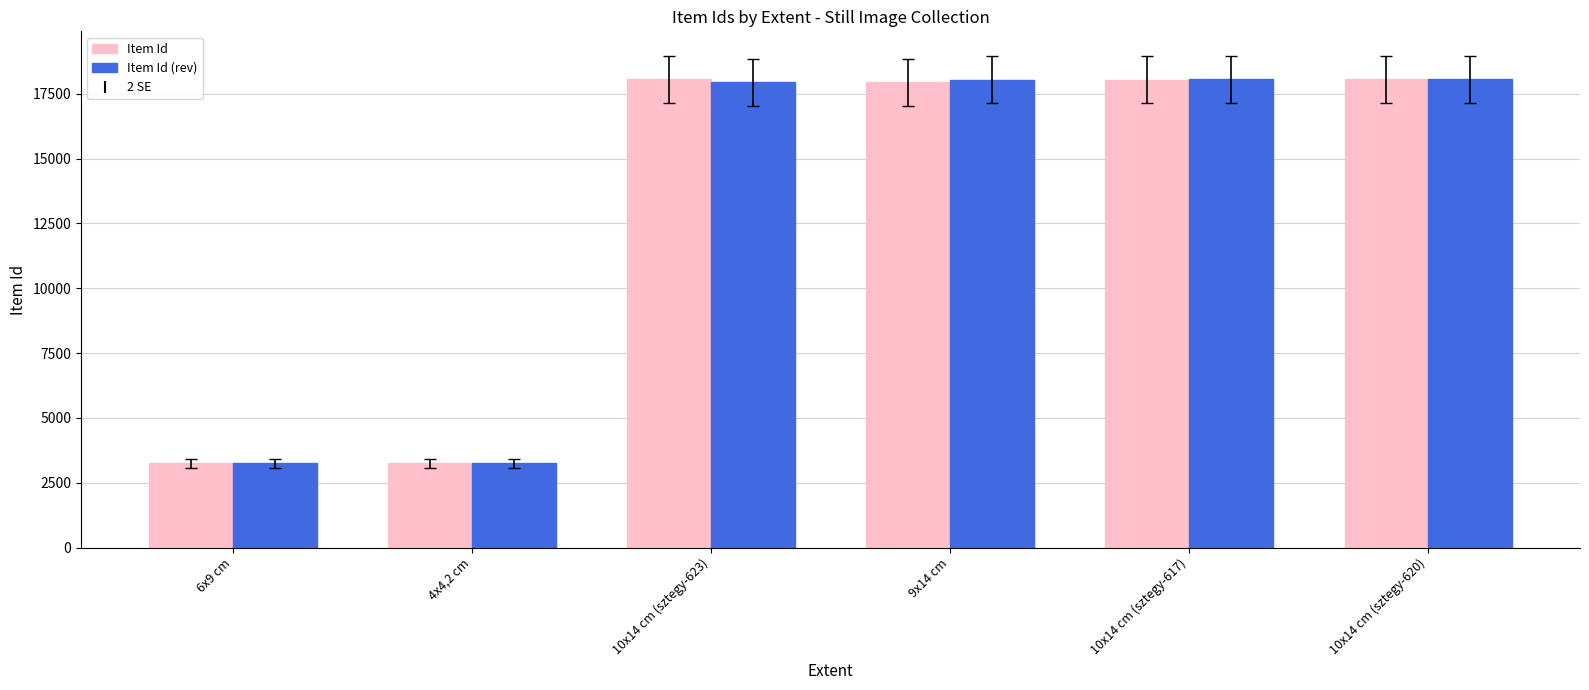

The Item Id series shows 3248 at 6x9 cm. True or false?

True